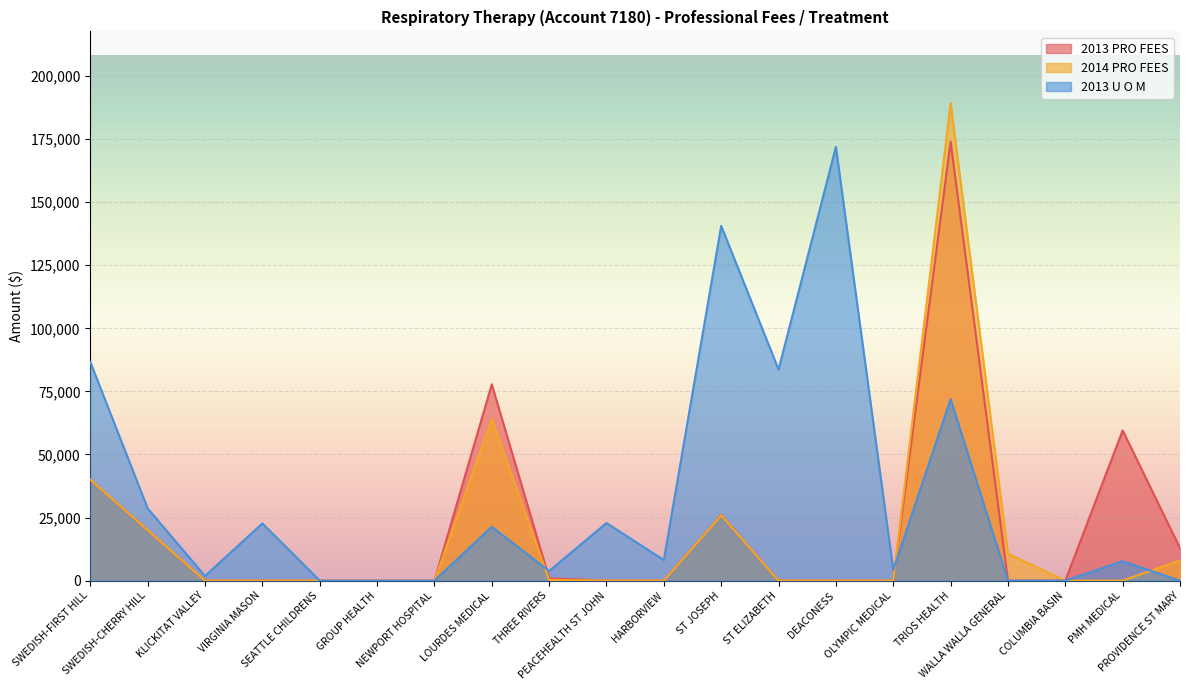

Which series has the largest total across all categories?

2013 U O M